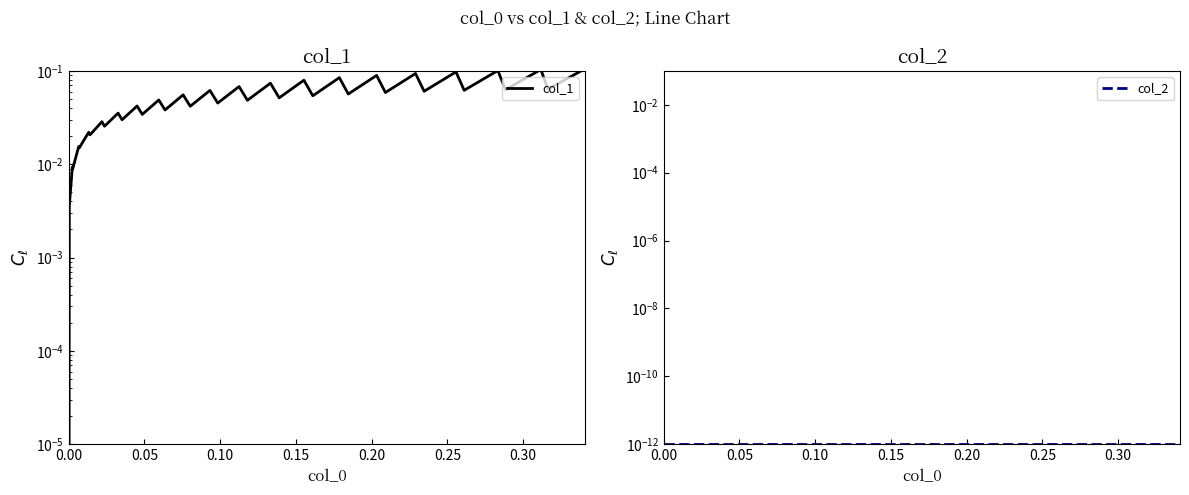

Does the chart have visible grid lines?

No